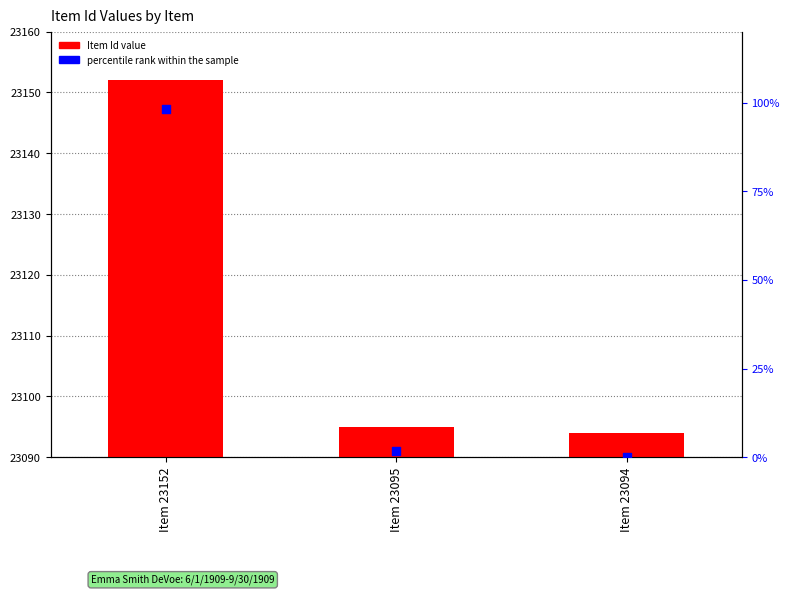

What are all the series names shown in the legend?

Item Id, percentile rank within the sample